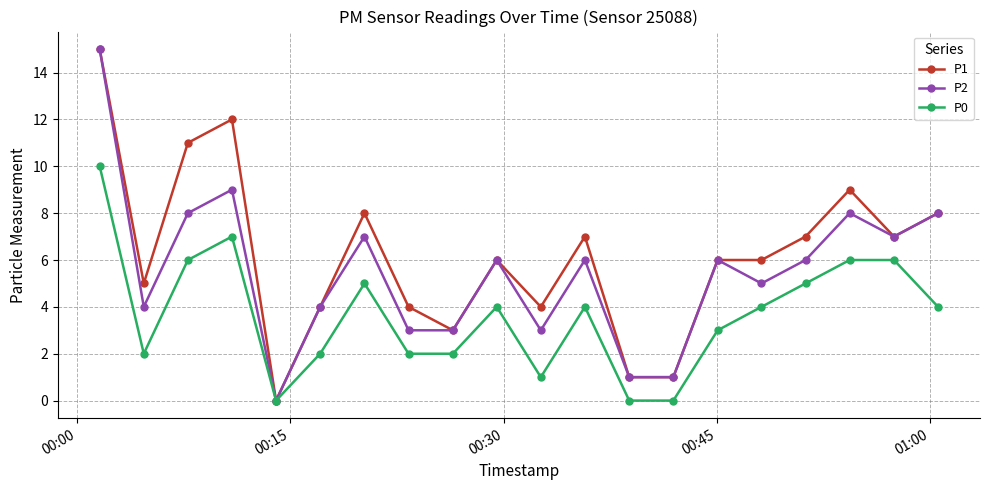

Which series has the largest total across all categories?

P1